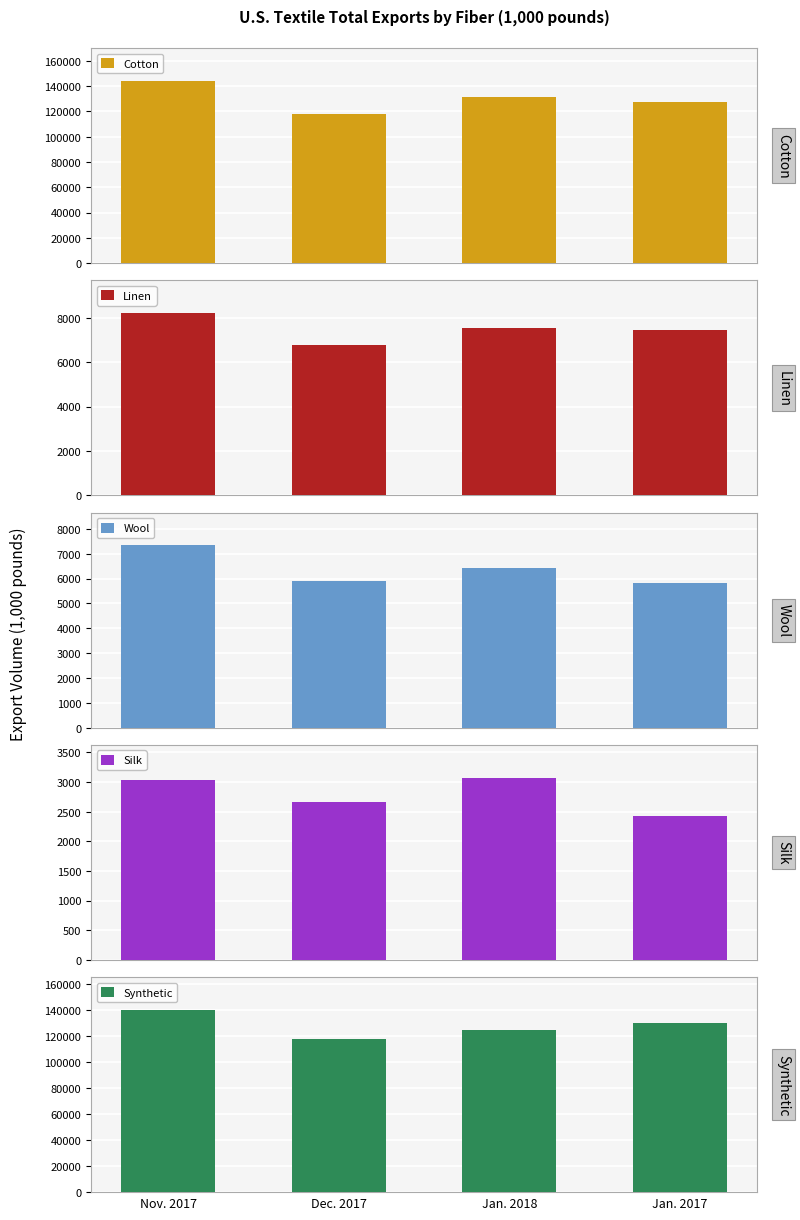

Which series has the largest range (max minus min)?

Cotton